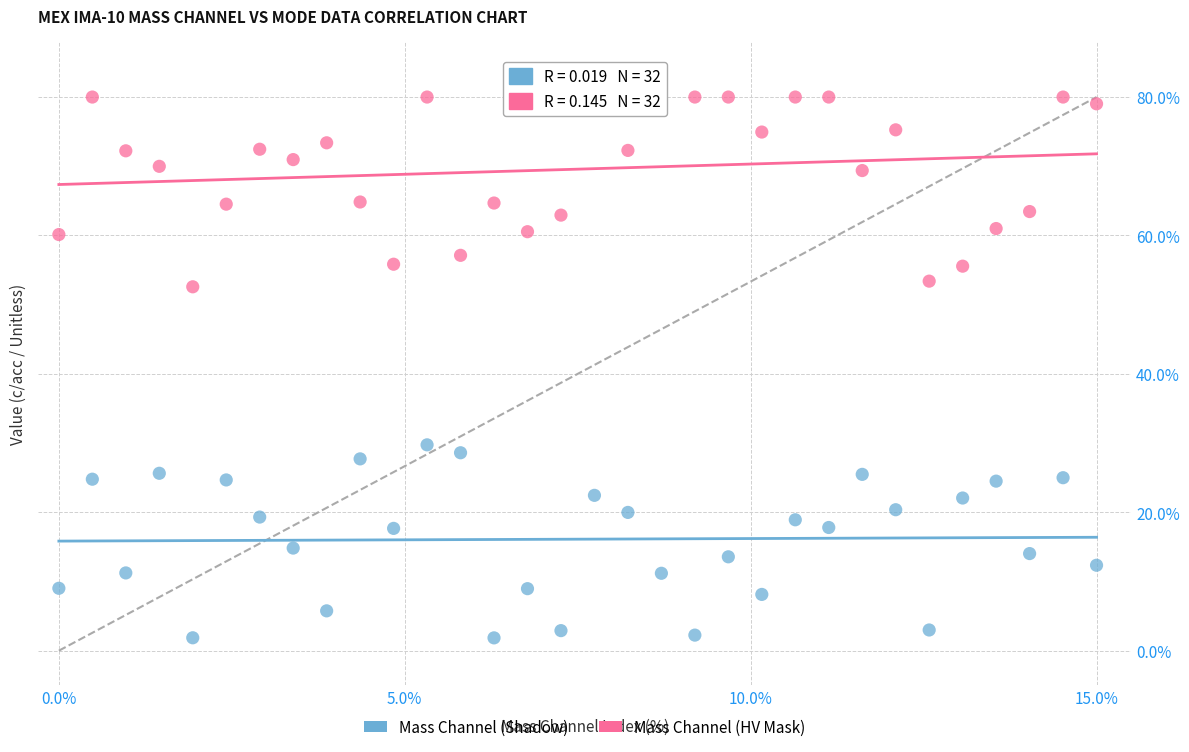

Across all series, what Y value is closest to 40?

29.7